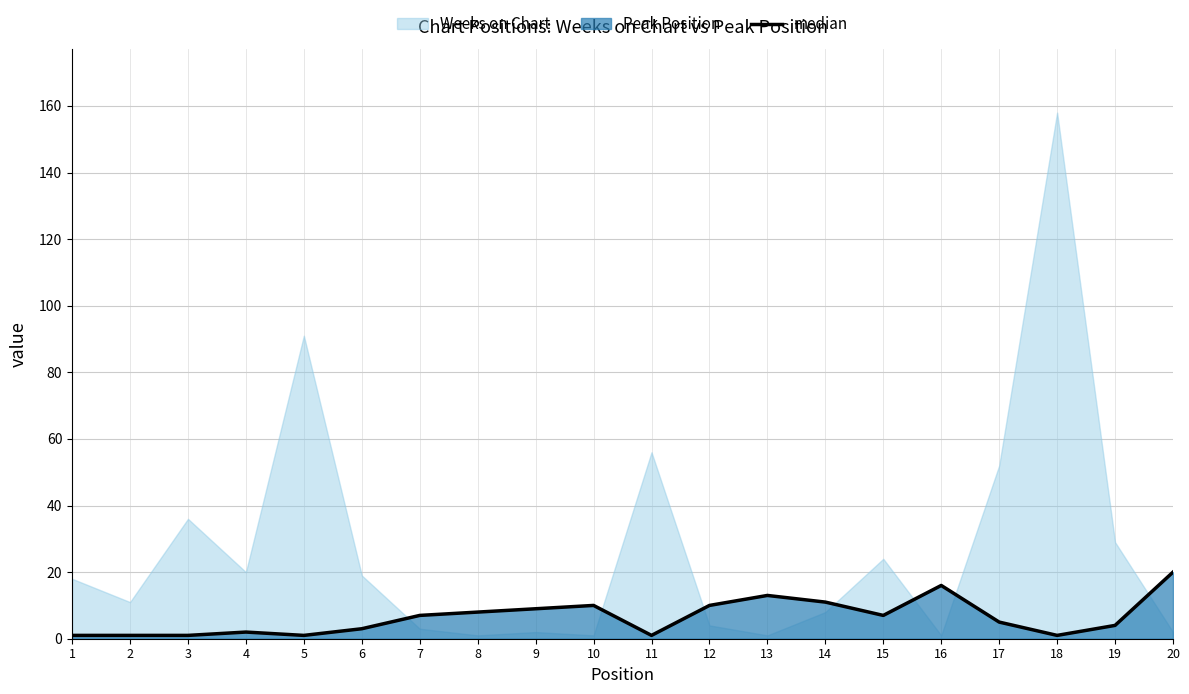

How many lines are shown in the chart?

1